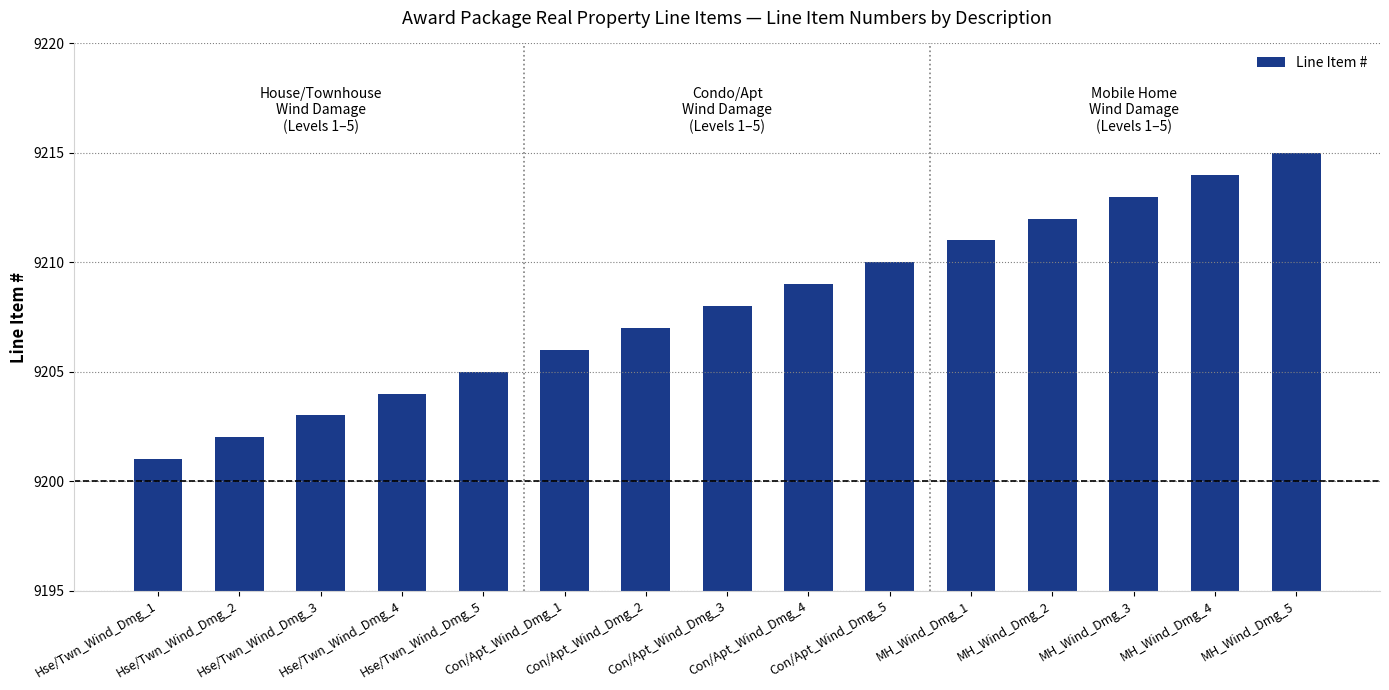

What is the value of the 5th bar from the left?

9205